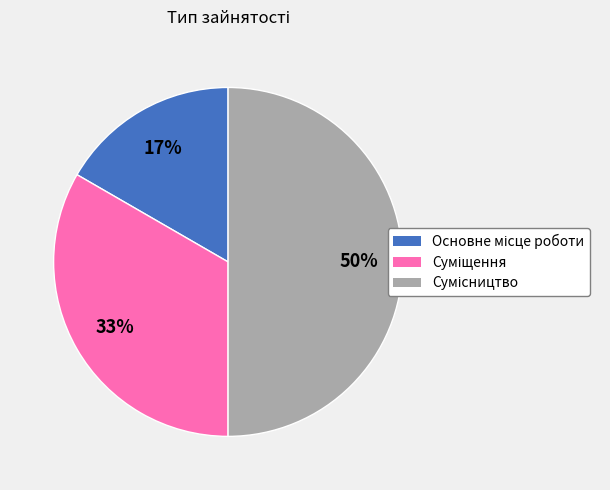

To the nearest percent, what is the difference between the largest and smallest slice percentages?

33%